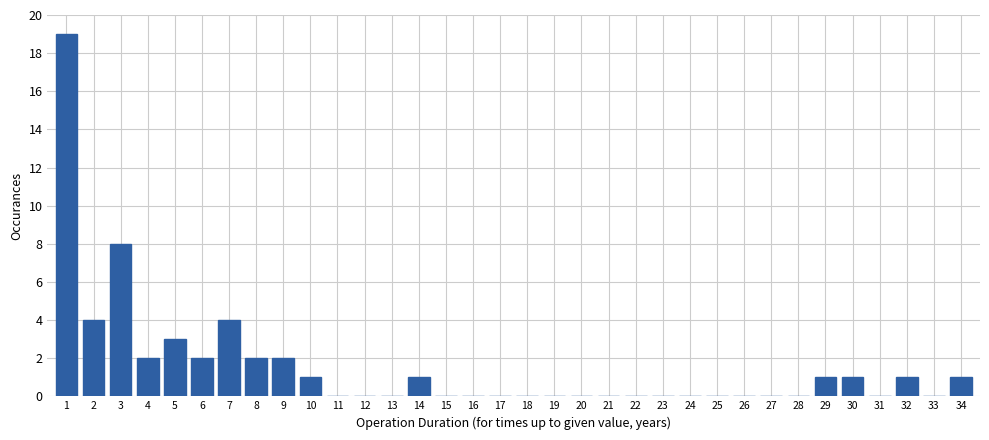

What is the greatest value displayed?

19